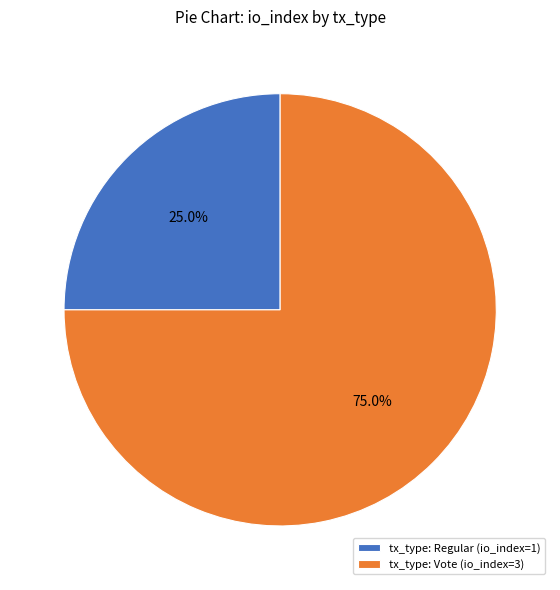

Do tx_type: Regular (io_index=1) and tx_type: Vote (io_index=3) together represent more than half of the pie?

Yes